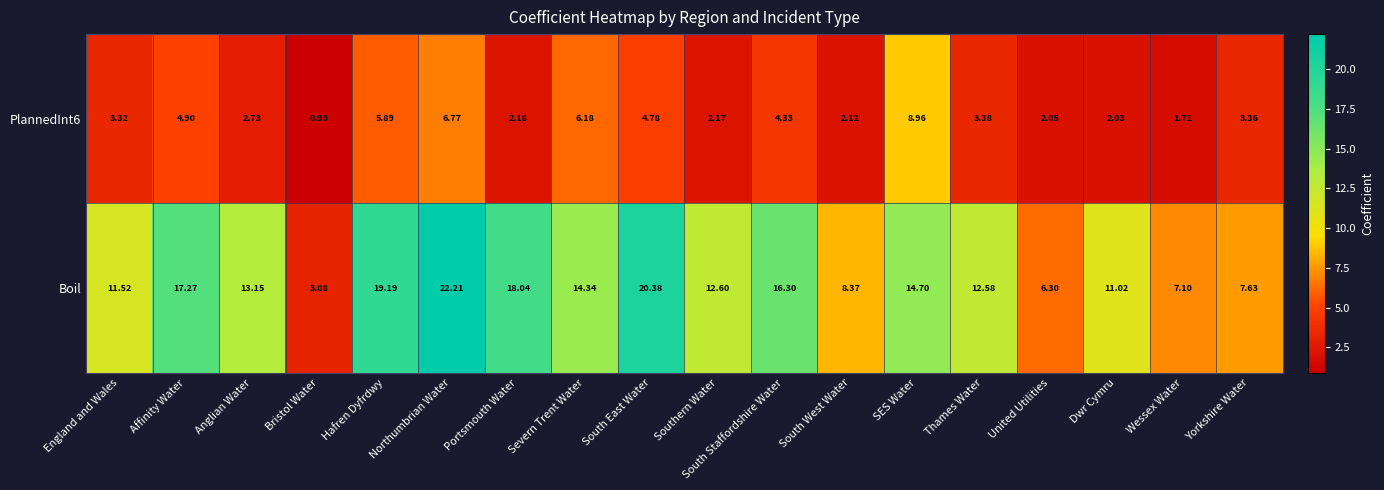

Which series has the largest total across all categories?

Boil